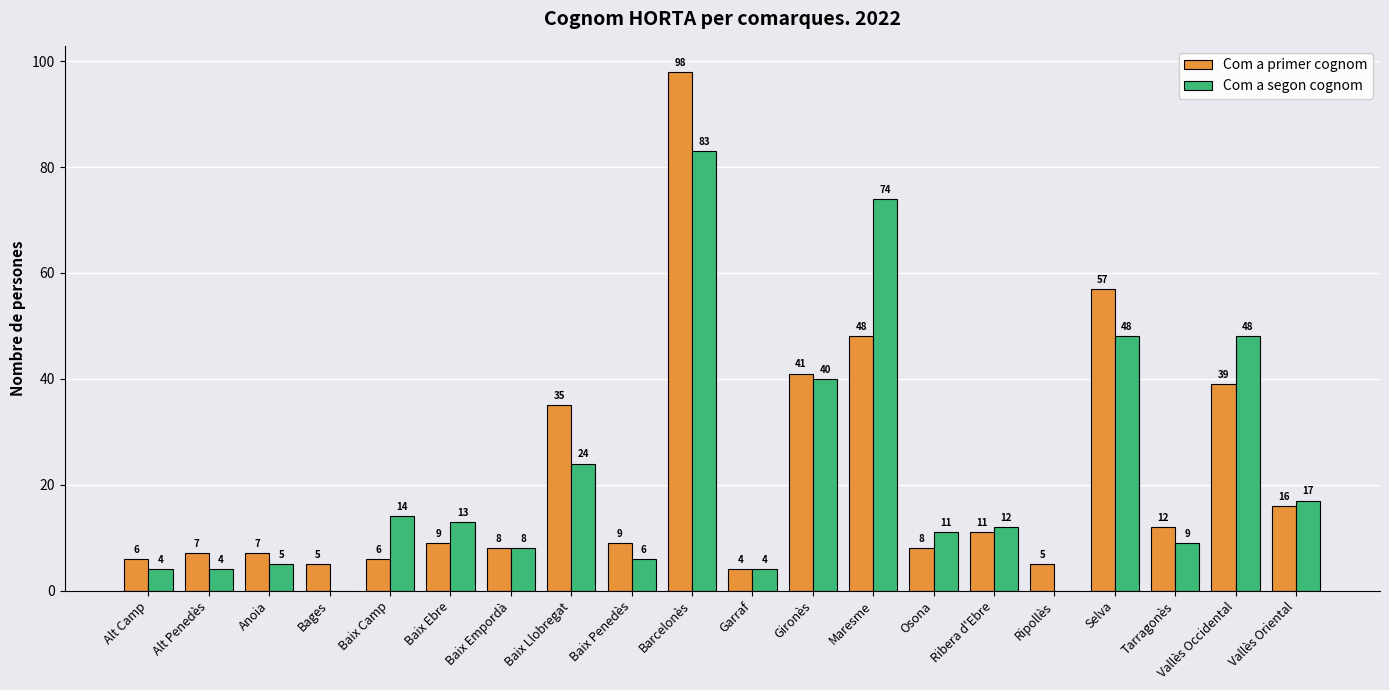

What is the spread (max minus min) of values at Tarragonès?

3